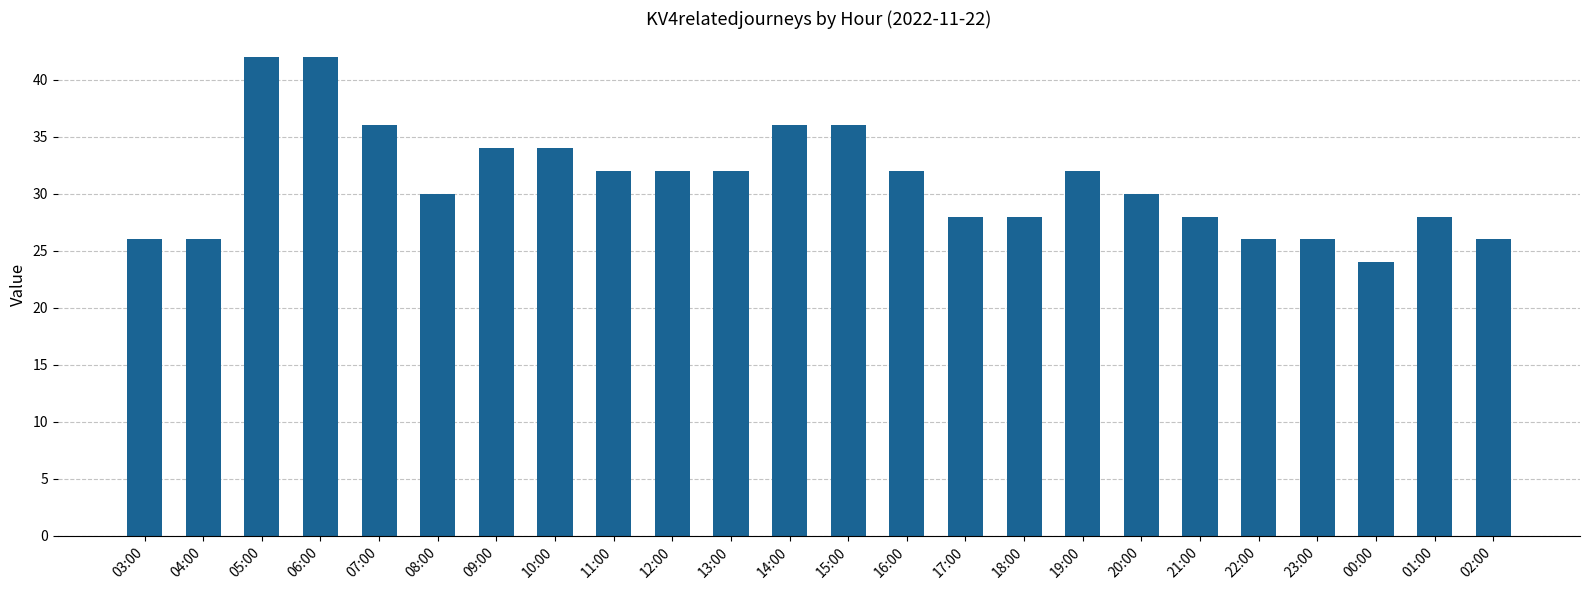

What is the sum of the values at 14:00 and 06:00?

78